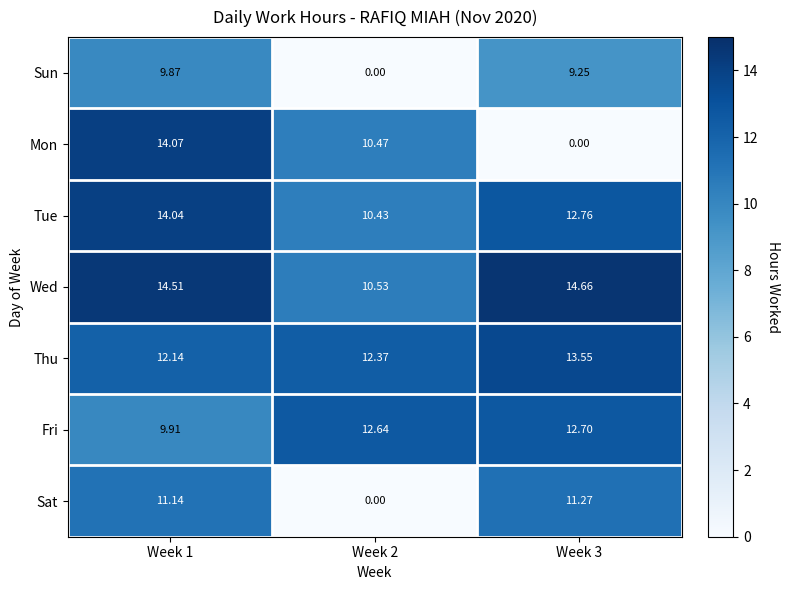

How many values in the Sat series are below 11?

1